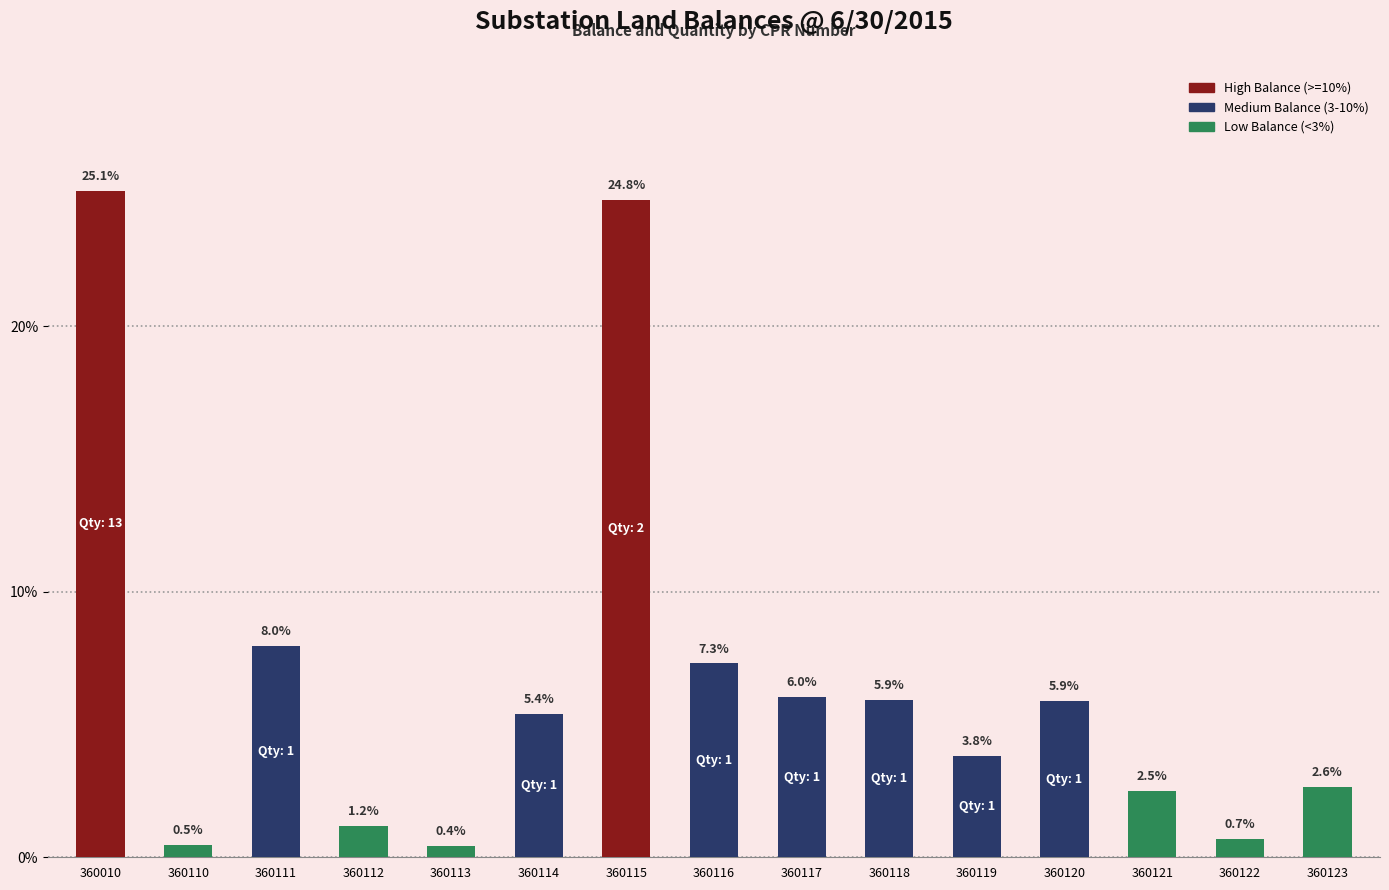

The value at 360123 is 2.6. True or false?

True